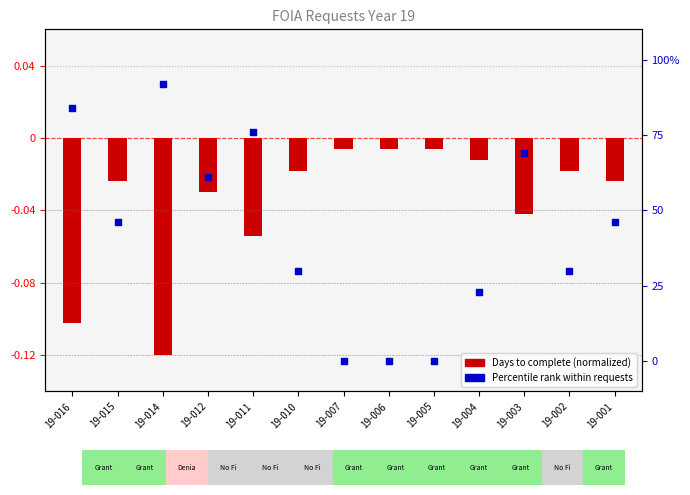

Which series reaches the maximum Y coordinate?

Percentile rank